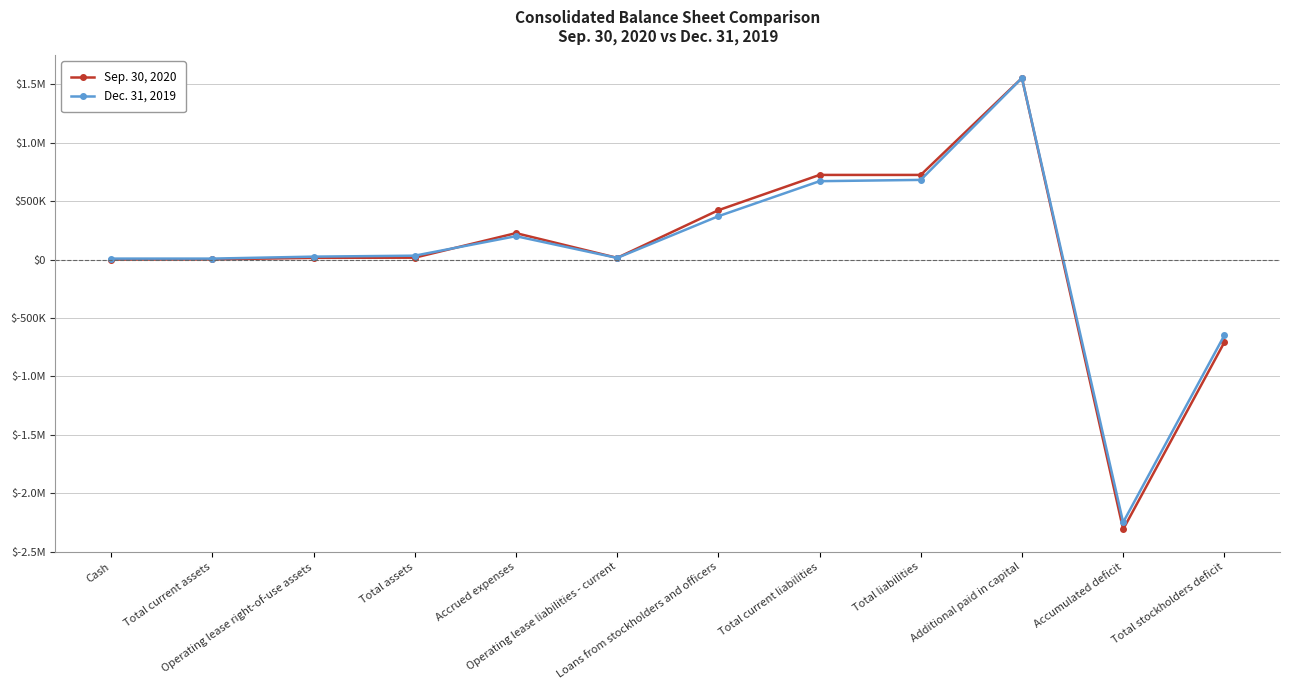

Is this an area chart (filled region under the line)?

No